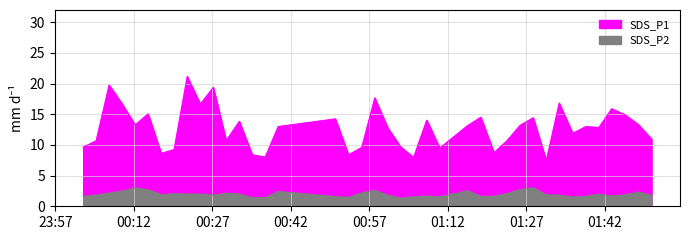

Where is the first local minimum for SDS_P2?

2023/01/11 00:17:13